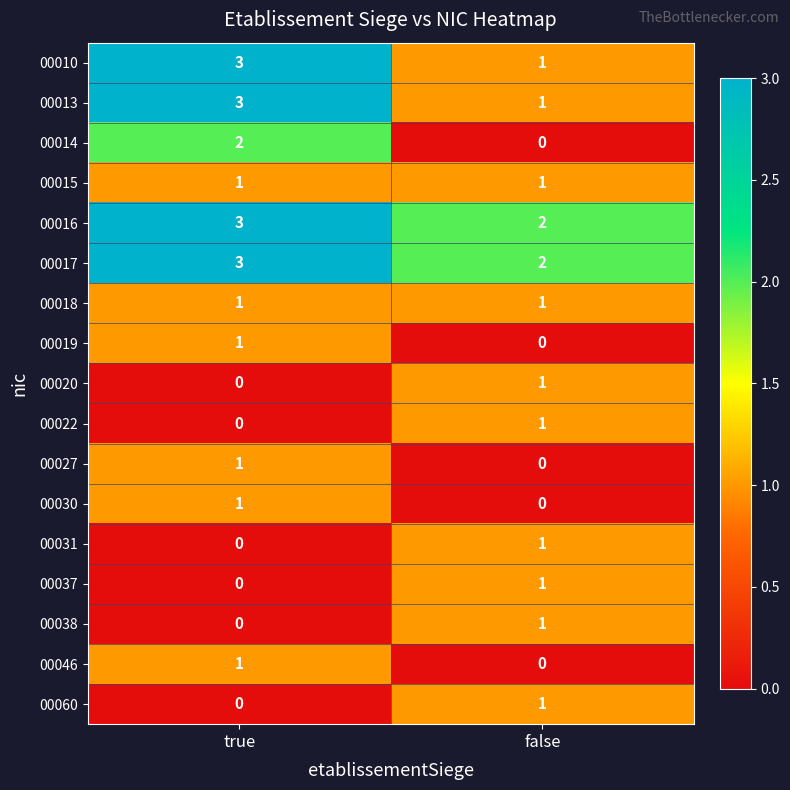

What is the spread (max minus min) of values at true?

3